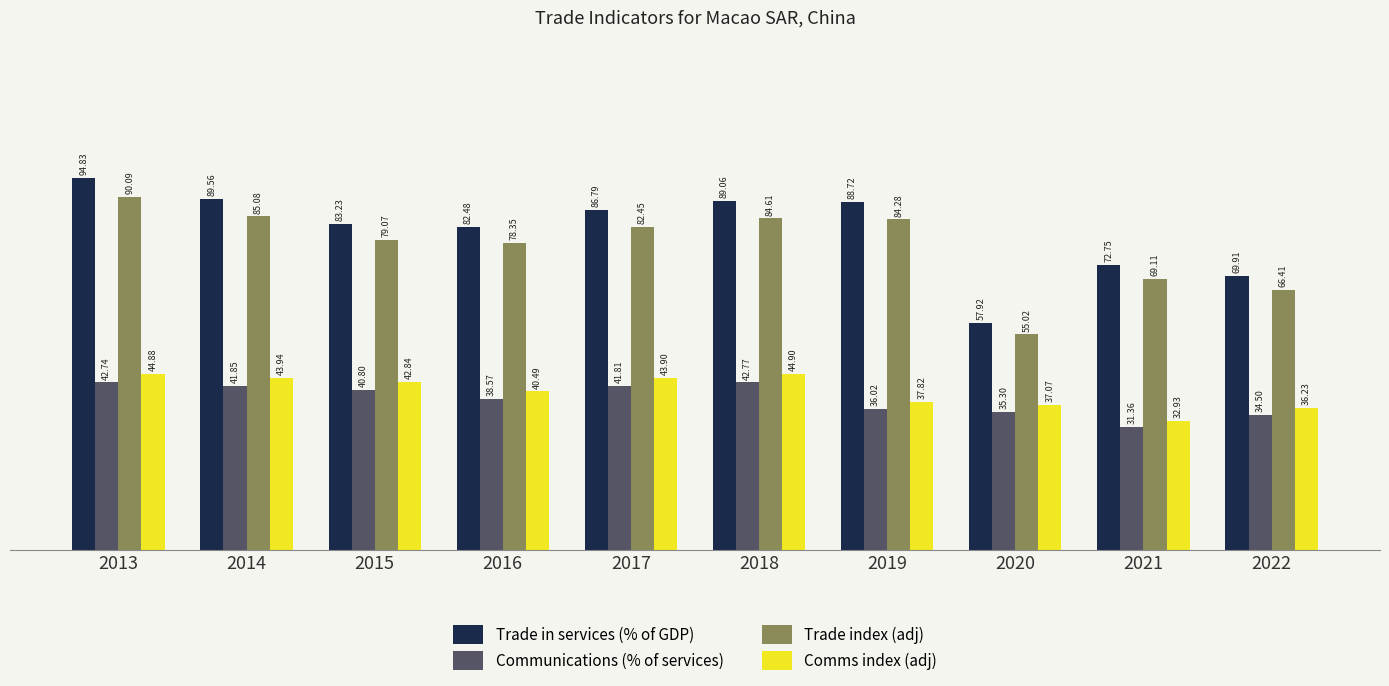

What is the sum of all Comms index (adj) values?

405.0